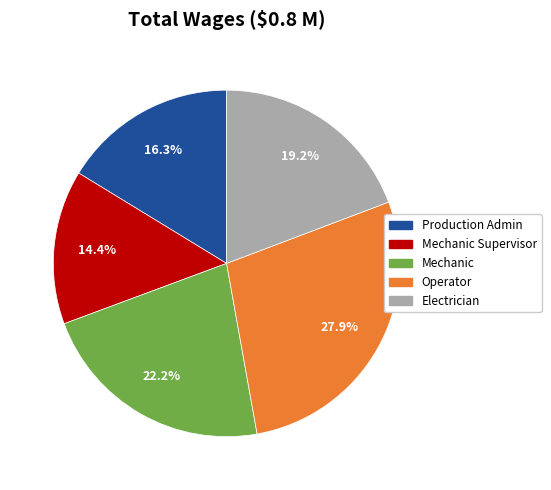

Rank the categories by value from lowest to highest.

Mechanic Supervisor, Production Admin, Electrician, Mechanic, Operator